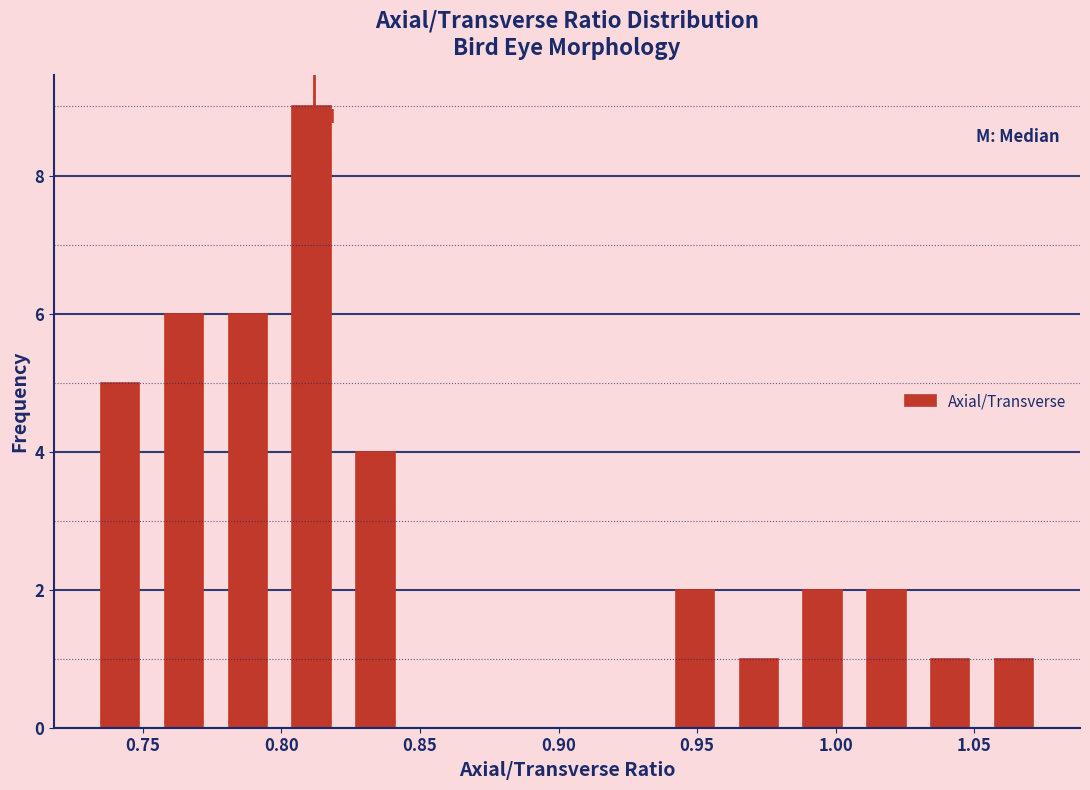

How tall is the bar that spans 0.775 to 0.800 on the x-axis? Neither the bar edges nor the heights are printed on the chart, so give them approximately, as read against the axes.

6